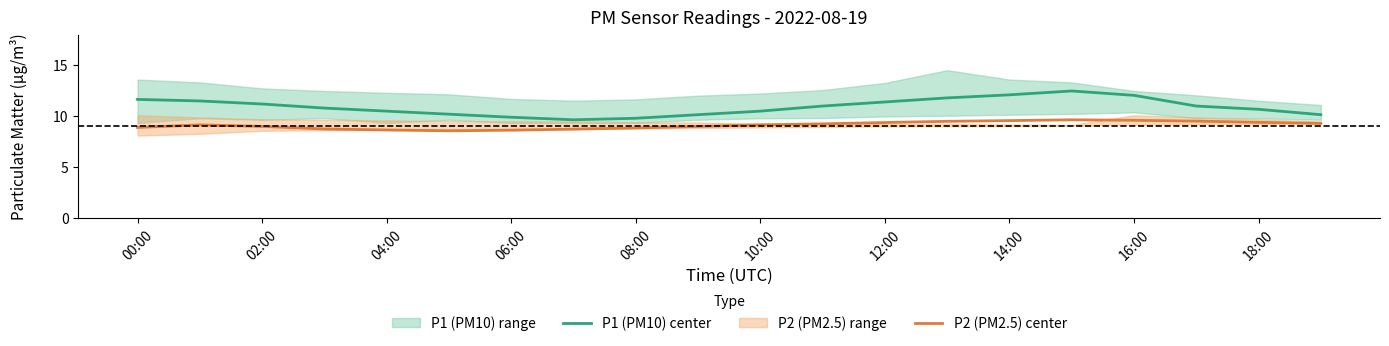

At how many categories does at least one series exceed 10?

17